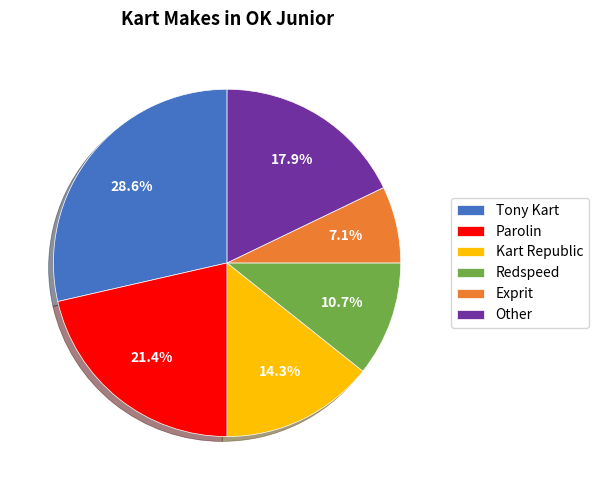

To the nearest percent, what is the average slice percentage?

17%